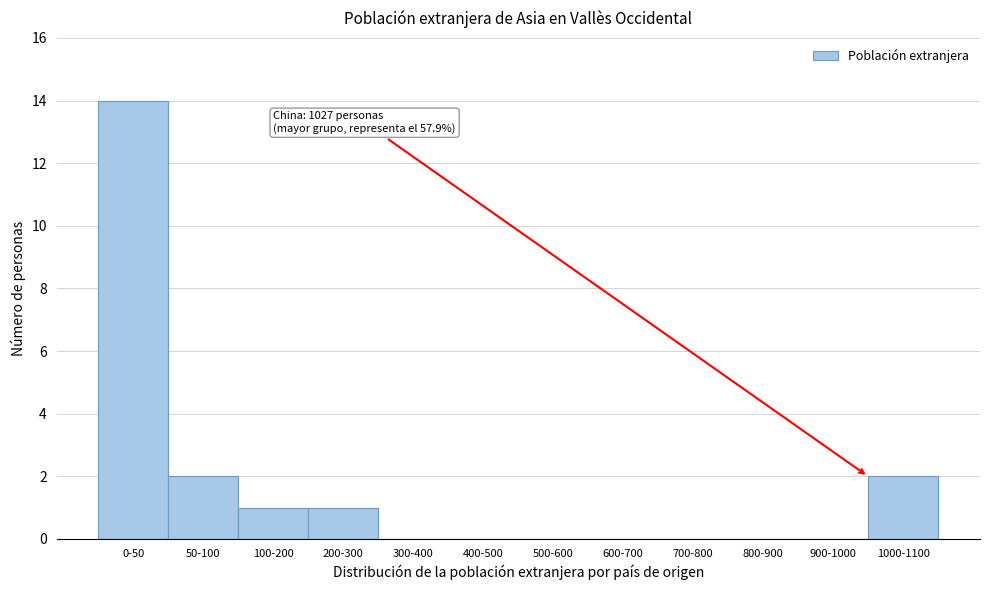

Reading left to right, what are all the values shown in this chart?

0-50=14	50-100=2	100-200=1	200-300=1	300-400=0	400-500=0	500-600=0	600-700=0	700-800=0	800-900=0	900-1000=0	1000-1100=2